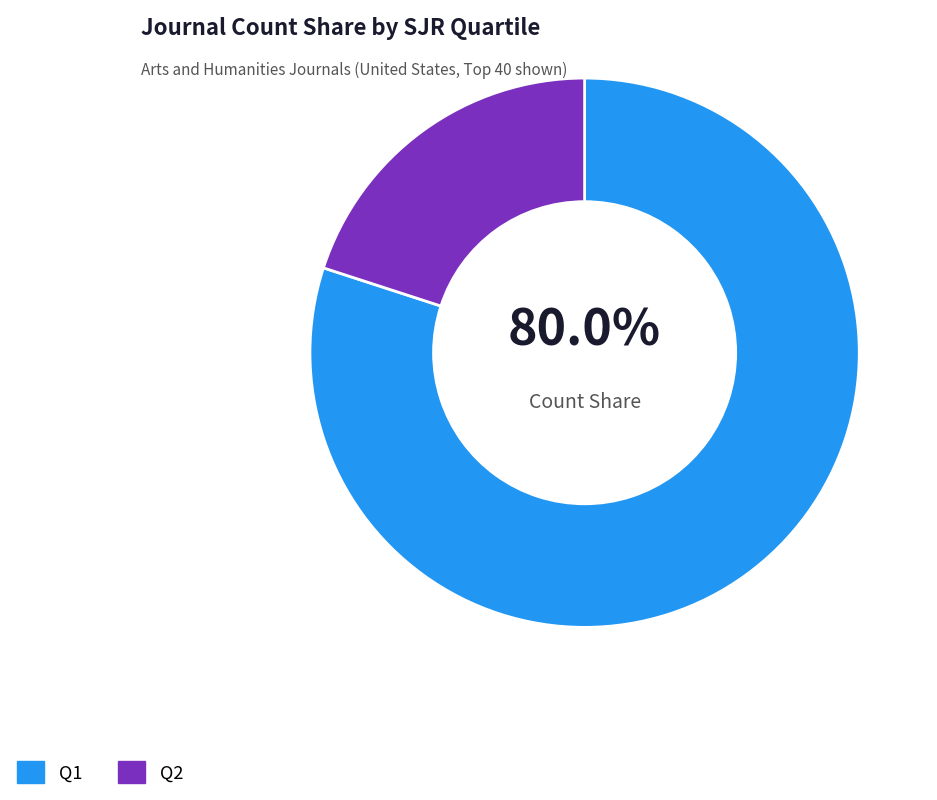

To the nearest percent, what percentage of the pie is Q2?

20%